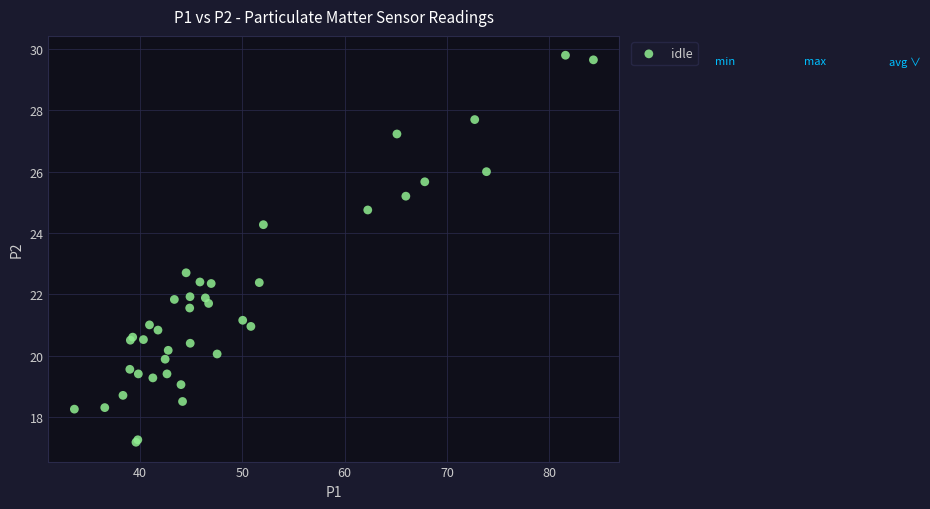

What Y value in the scatter plot is closest to 23?

22.7